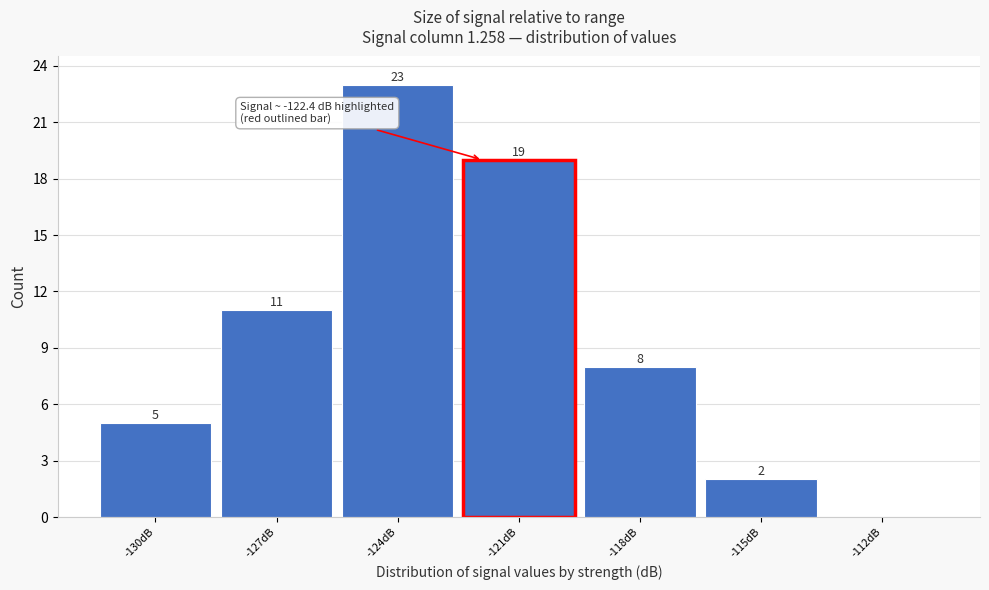

Reading right to left, list all the values displayed in this chart.

-112dB=0	-115dB=2	-118dB=8	-121dB=19	-124dB=23	-127dB=11	-130dB=5